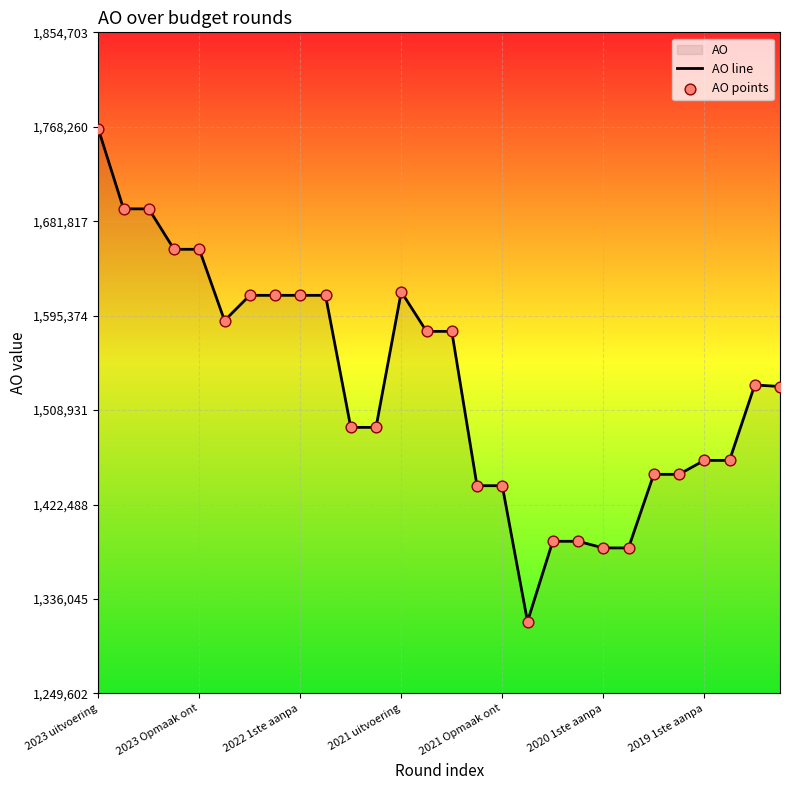

At which category is the sum across all series the highest?

2023 uitvoering